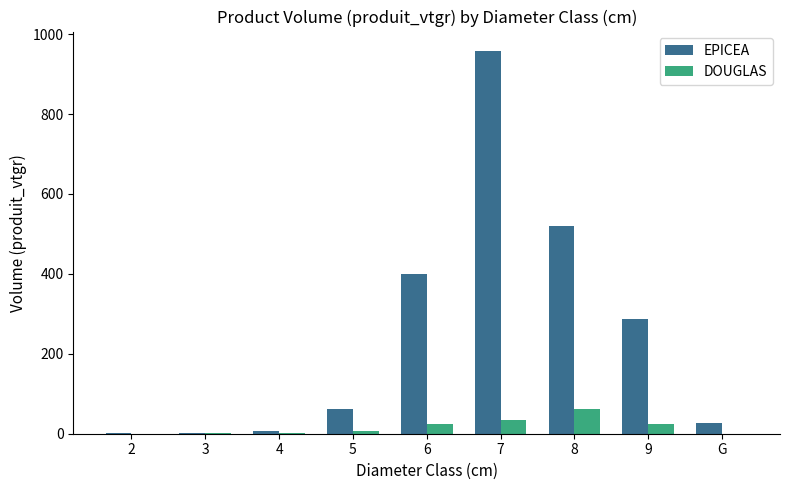

What is the sum of the DOUGLAS values at G and 6?

24.3